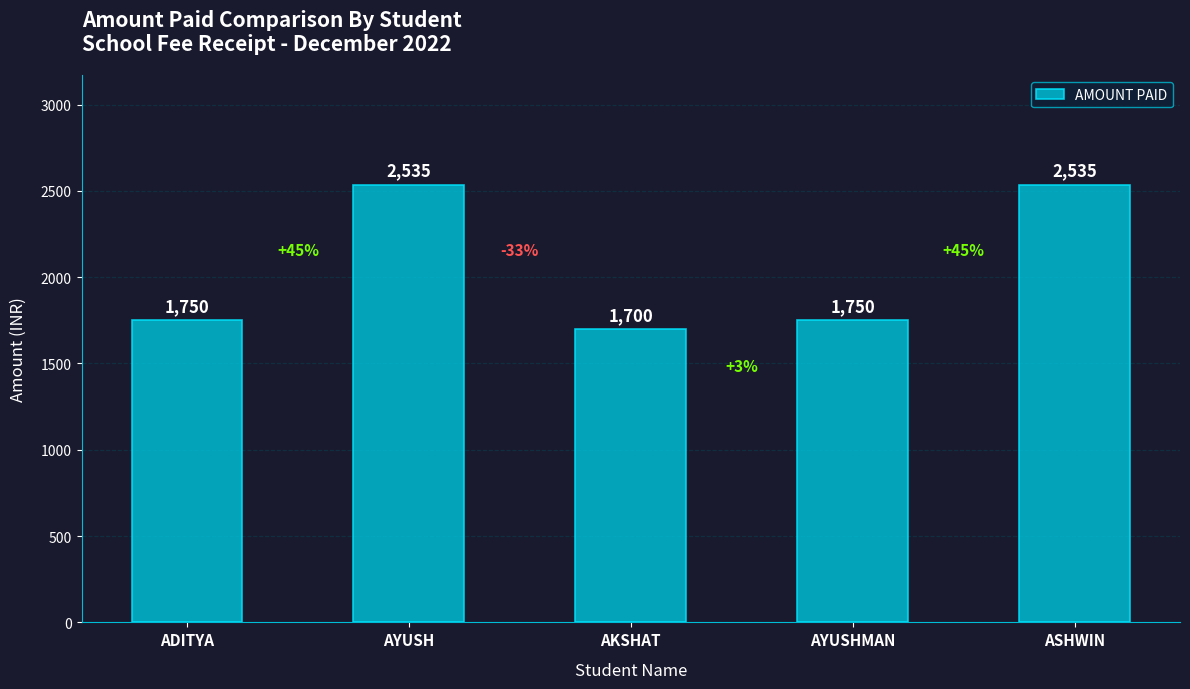

Read the value at AKSHAT.

1700